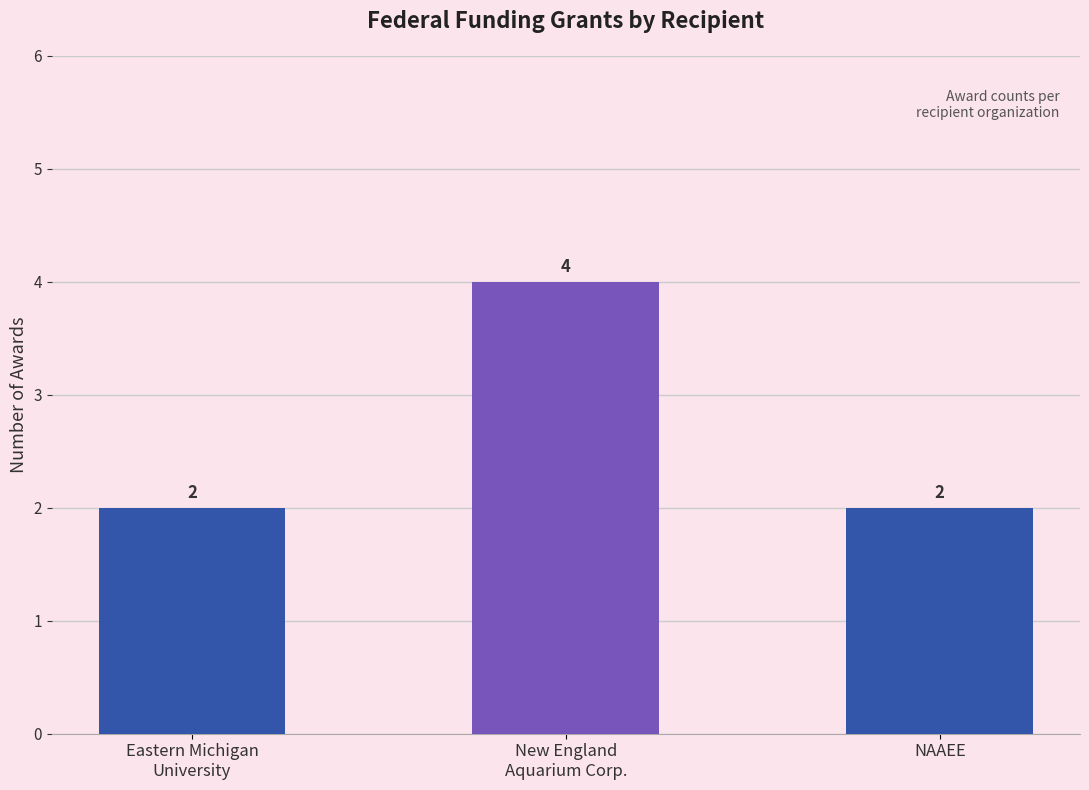

The value at Eastern Michigan
University is 3. True or false?

False